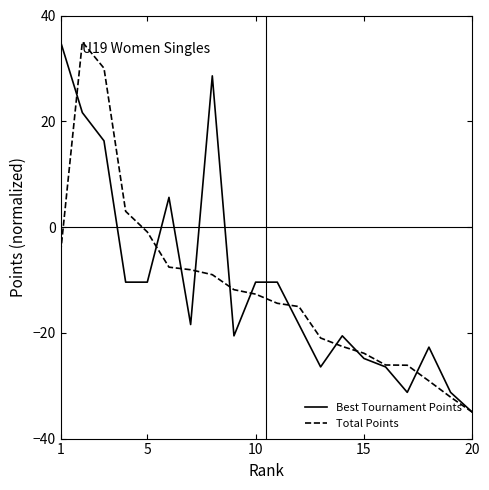

Reading right to left, transcribe all the data shown in this chart.

Best Tournament Points: -35.0	-31.3	-22.7	-31.3	-26.5	-24.8	-20.6	-26.5	-18.4	-10.4	-10.4	-20.6	28.6	-18.4	5.6	-10.4	-10.4	16.3	21.6	35.0
Total Points: -35.0	-32.2	-29.1	-26.1	-26.1	-23.9	-22.6	-21.0	-15.0	-14.4	-12.7	-11.8	-9.0	-8.1	-7.6	-0.9	3.0	30.0	35.0	-4.7